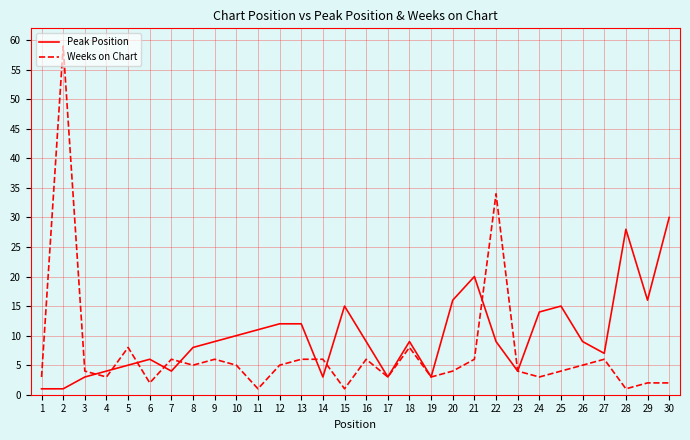

What is the sum of all Weeks on Chart values?

211